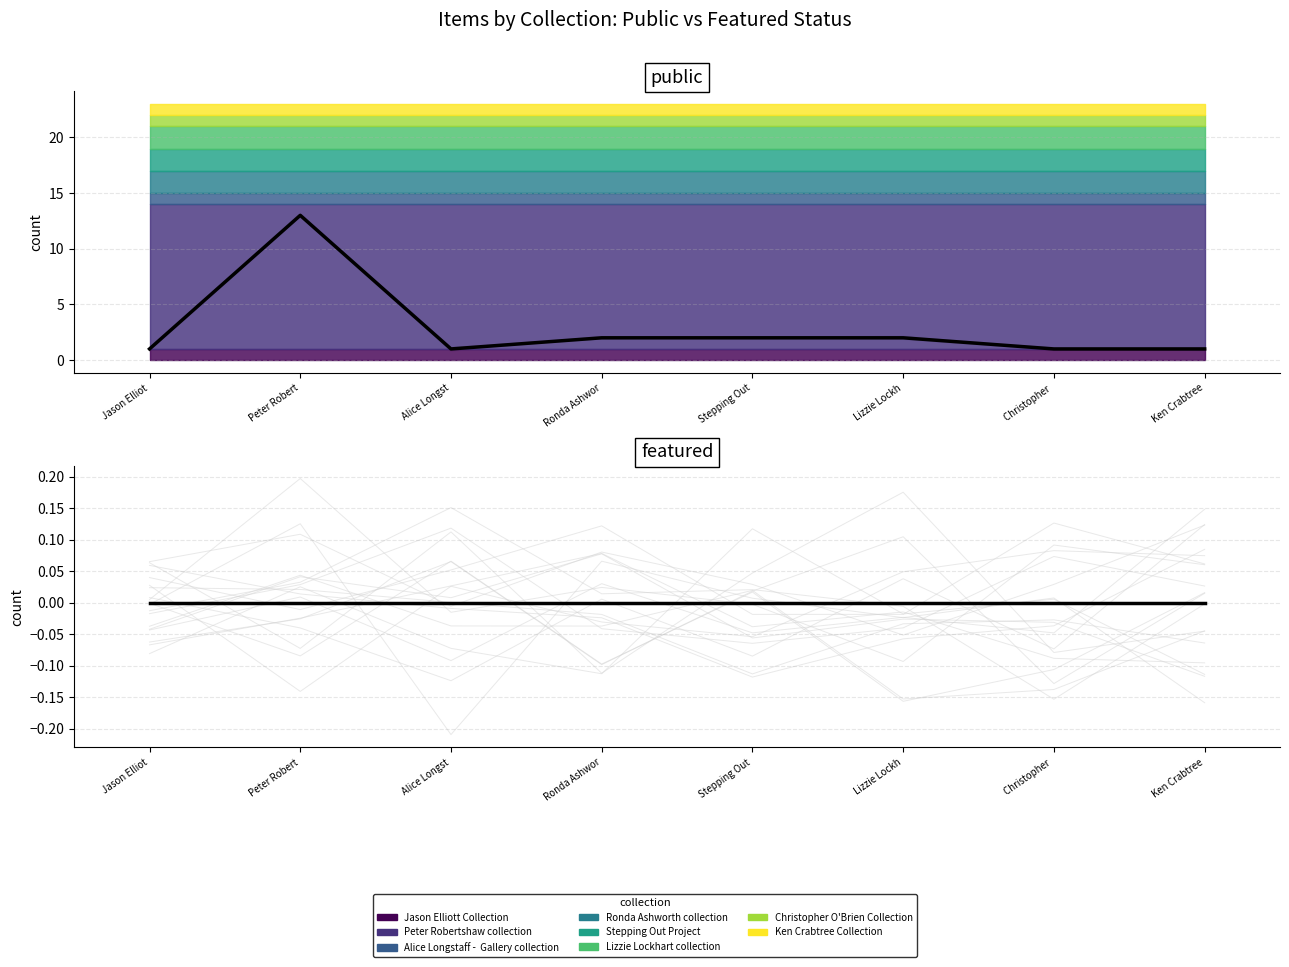

List the labels in order of mean public value, largest first.

Peter Robert, Ronda Ashwor, Stepping Out, Lizzie Lockh, Jason Elliot, Alice Longst, Christopher , Ken Crabtree